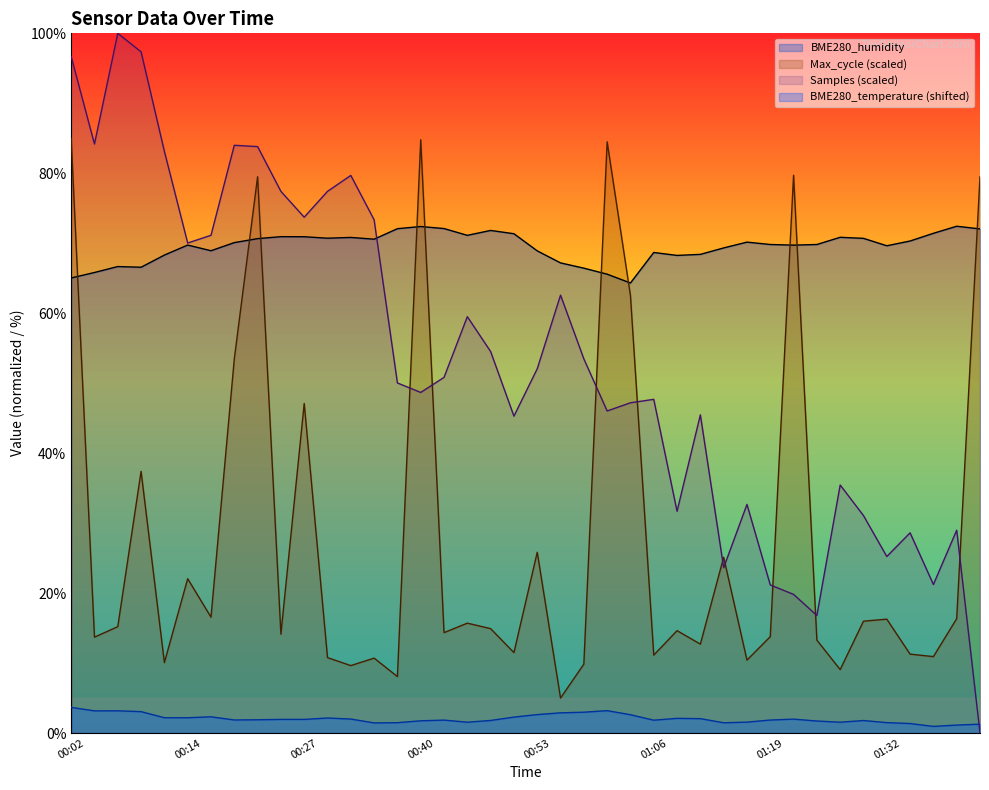

Which series ends up on top after the final intersection of Samples (scaled) and BME280_temperature (shifted)?

BME280_temperature (shifted)